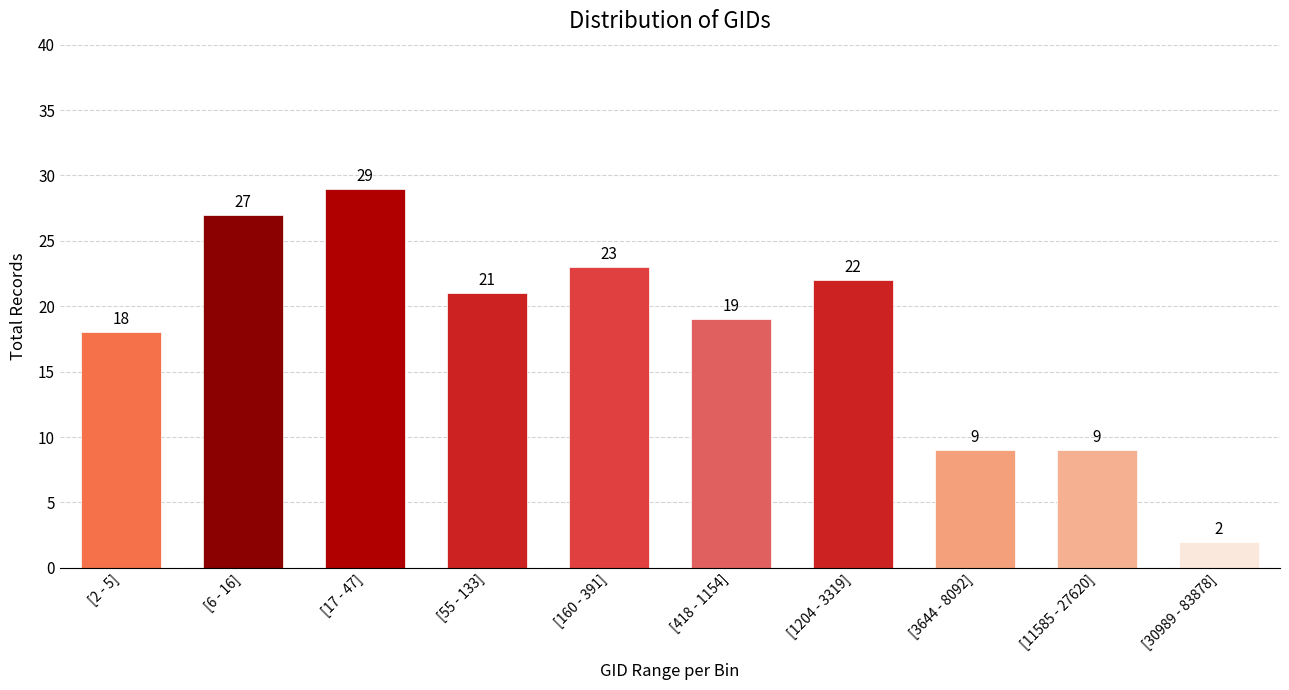

Reading right to left, transcribe all the data shown in this chart.

2	9	9	22	19	23	21	29	27	18